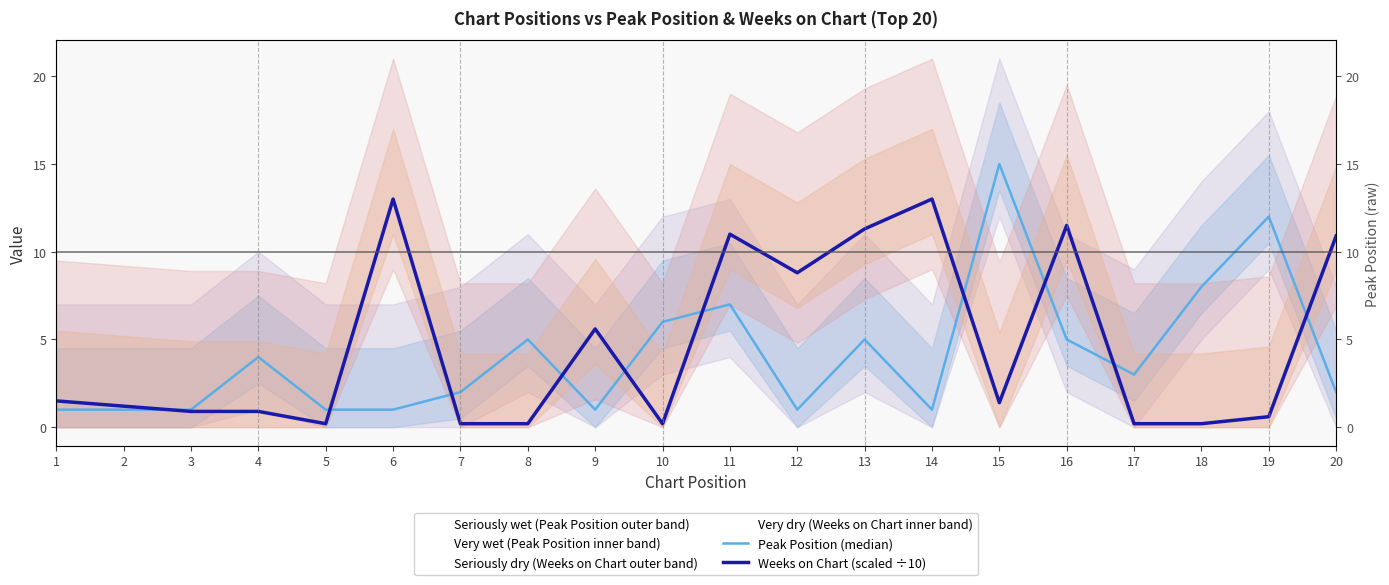

Where does the Weeks on Chart (scaled ÷10) series first go above 1?

1